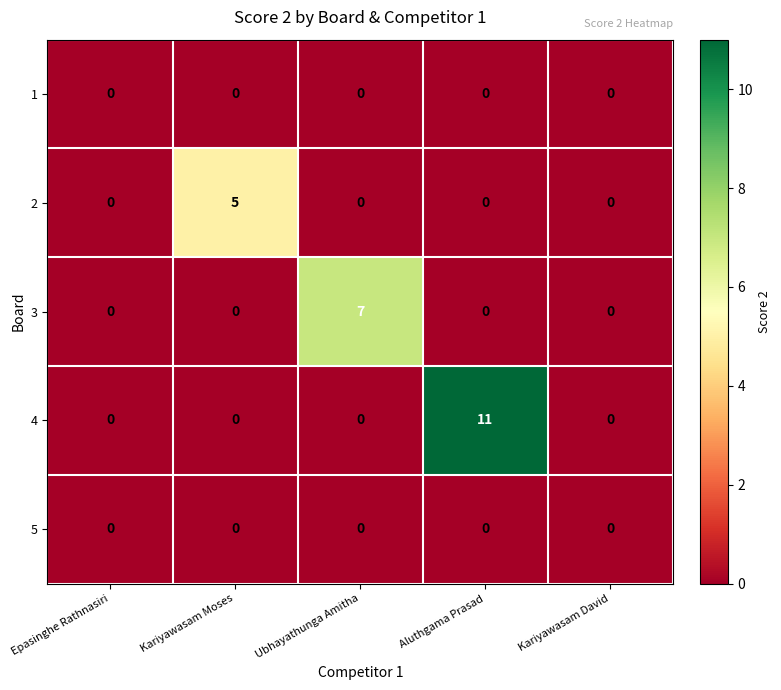

At which label does 3 reach its peak?

Ubhayathunga Amitha